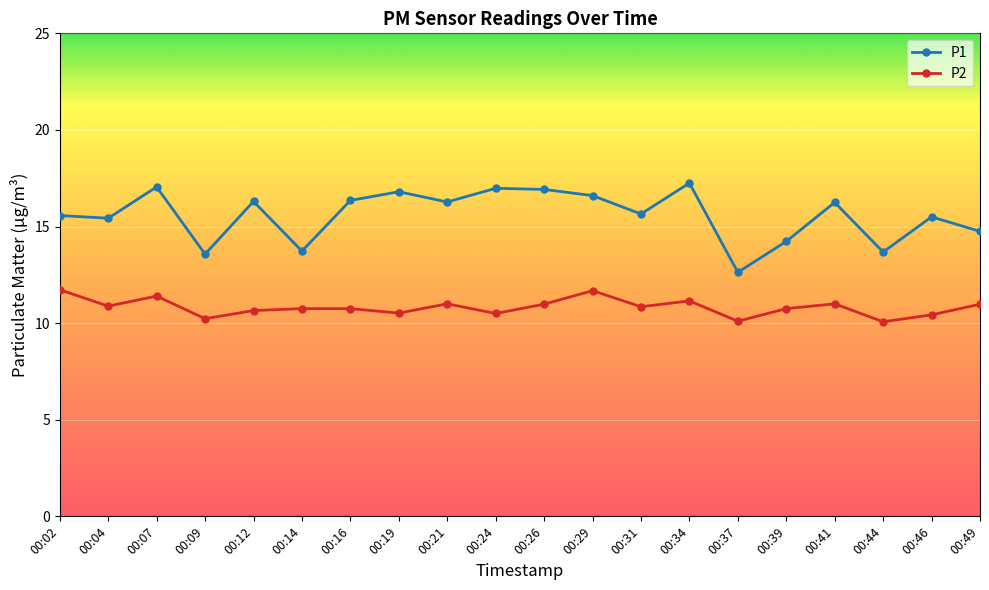

What is the difference between the highest and lowest values at 00:37?

2.5